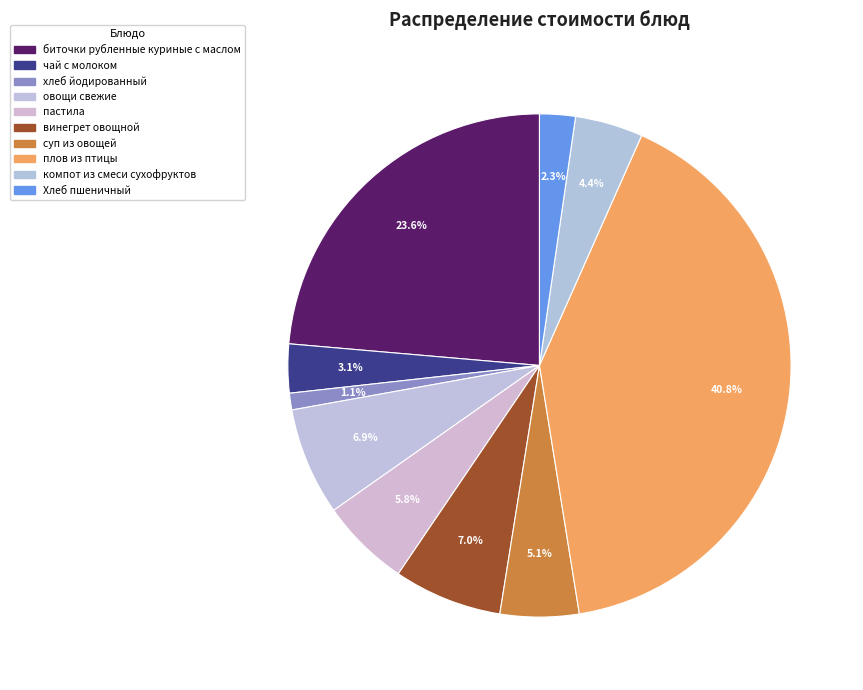

Does any single category account for the majority?

No